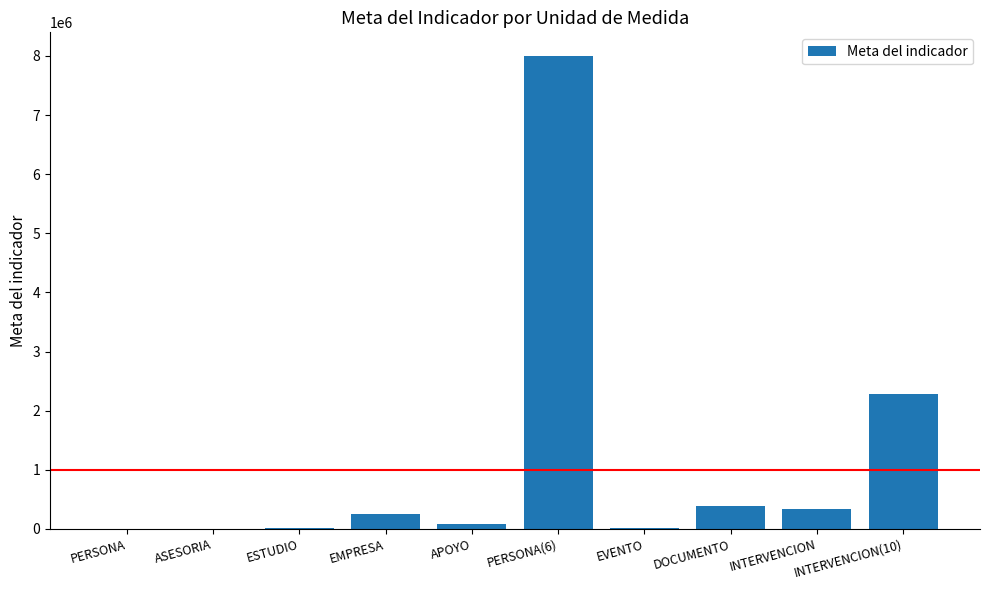

Is it true that the value at INTERVENCION is 591729?

False